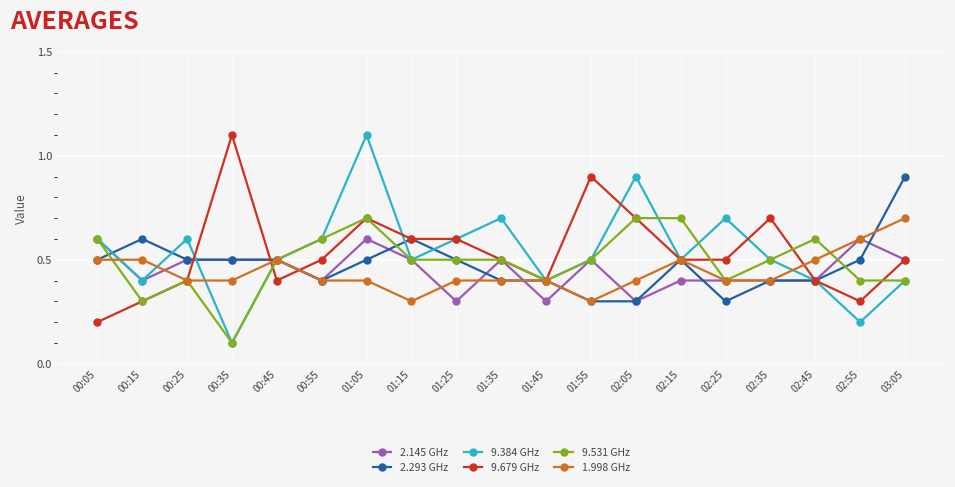

True or false: 1.998 GHz has a value of 0.2 at 01:05.

False